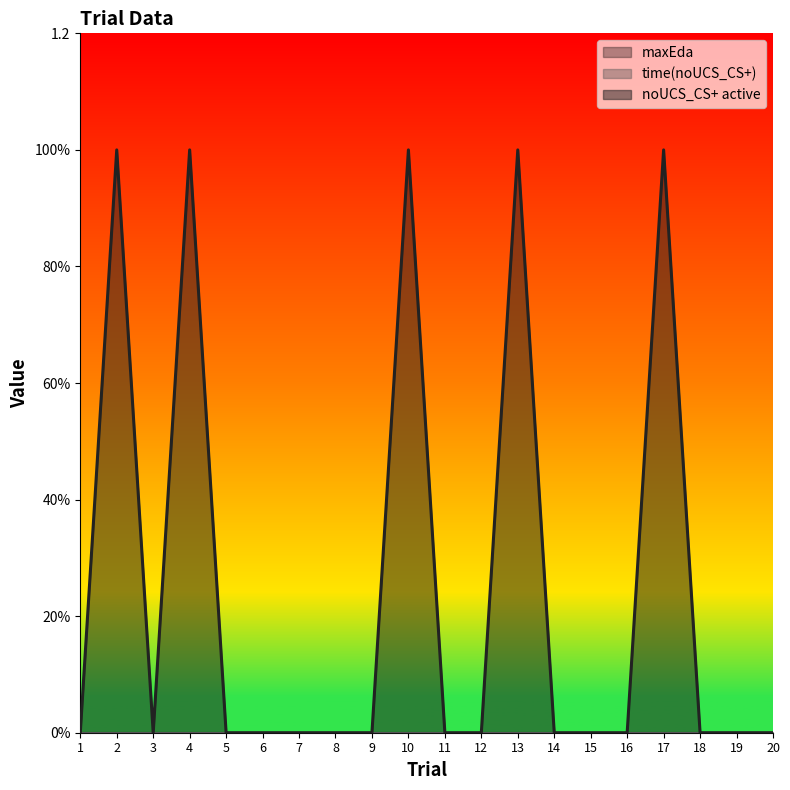

Reading right to left, list all the values displayed in this chart.

maxEda: 20=0	19=0	18=0	17=0	16=0	15=0	14=0	13=0	12=0	11=0	10=0	9=0	8=0	7=0	6=0	5=0	4=0	3=0	2=0	1=0
time(noUCS_CS+): 20=0	19=0	18=0	17=0	16=0	15=0	14=0	13=0	12=0	11=0	10=0	9=0	8=0	7=0	6=0	5=0	4=0	3=0	2=0	1=0
noUCS_CS+ active: 20=0	19=0	18=0	17=1	16=0	15=0	14=0	13=1	12=0	11=0	10=1	9=0	8=0	7=0	6=0	5=0	4=1	3=0	2=1	1=0